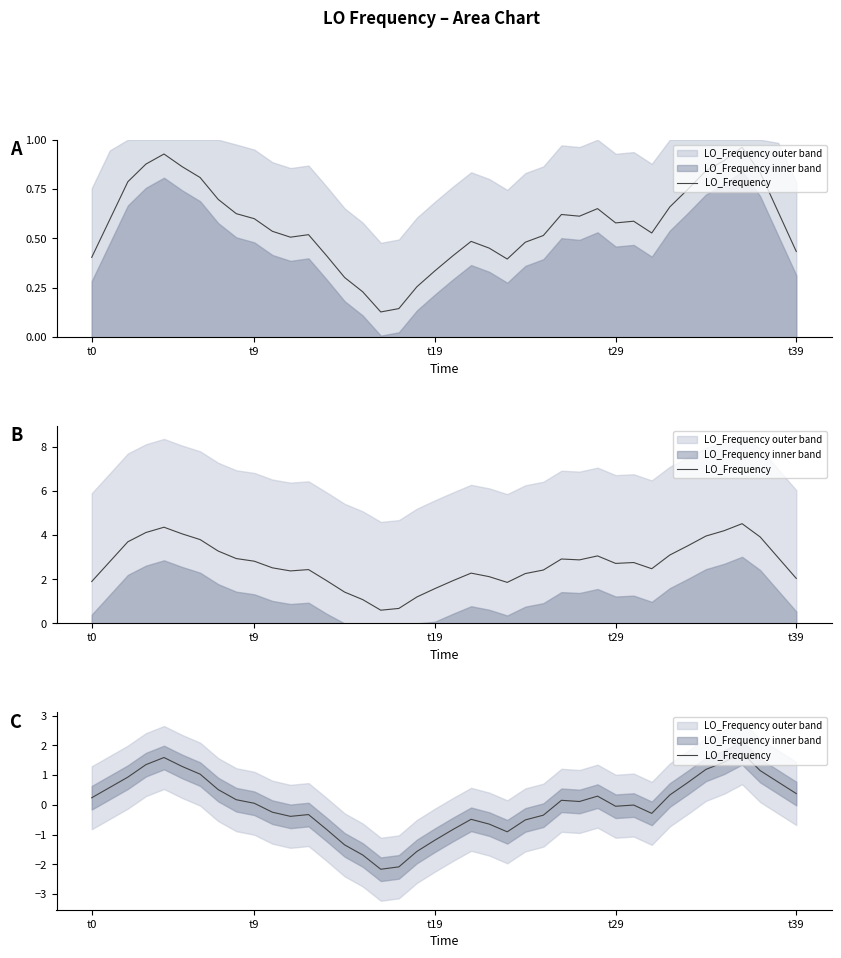

How many categories are shown in the chart?

40